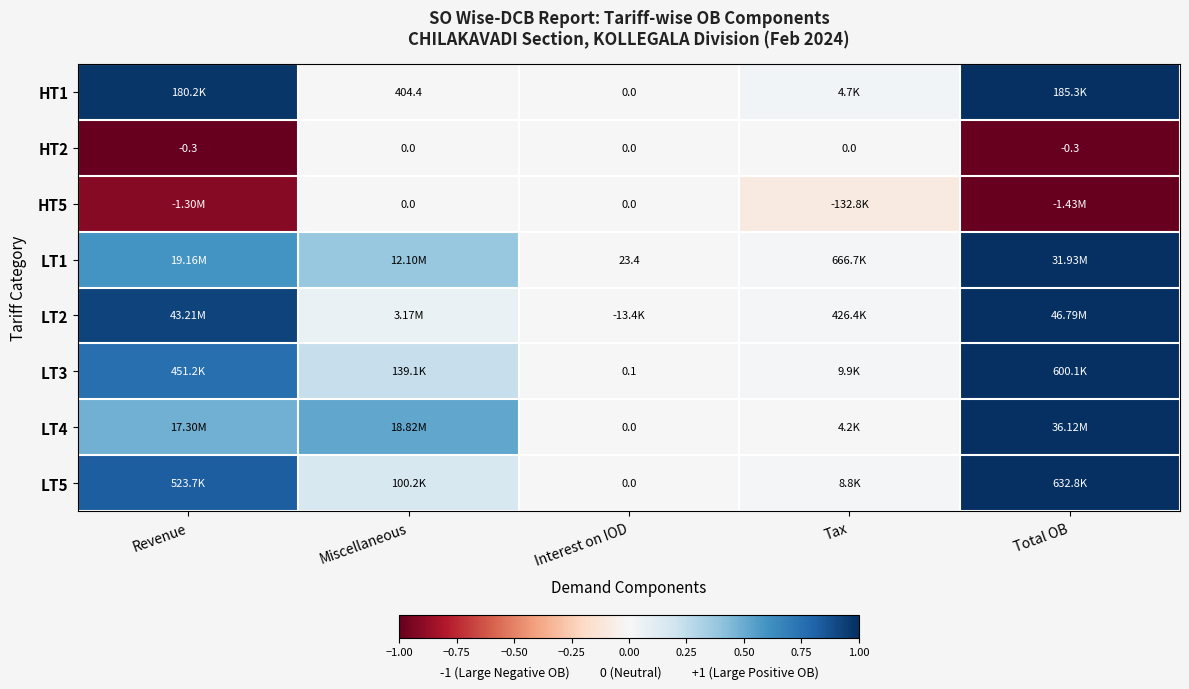

At how many categories does at least one series exceed 0?

5